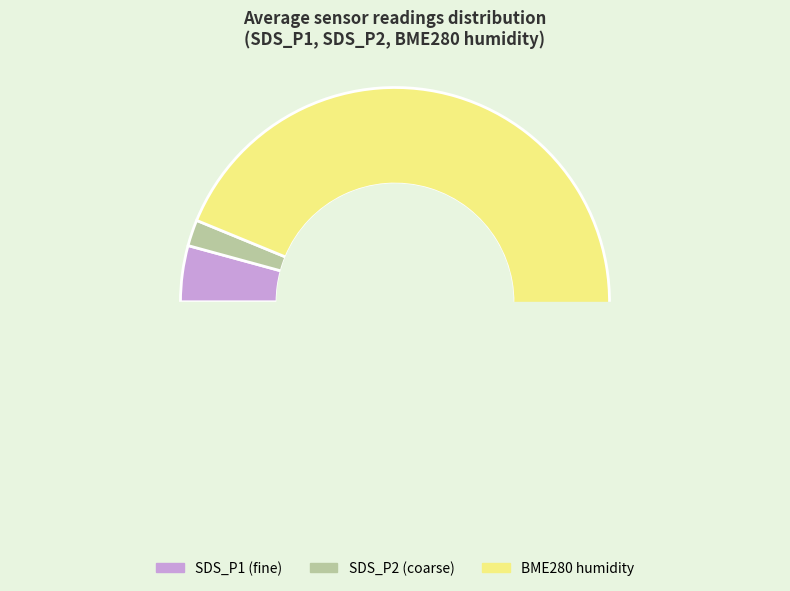

To the nearest percent, what portion does 1266 represent?

10%